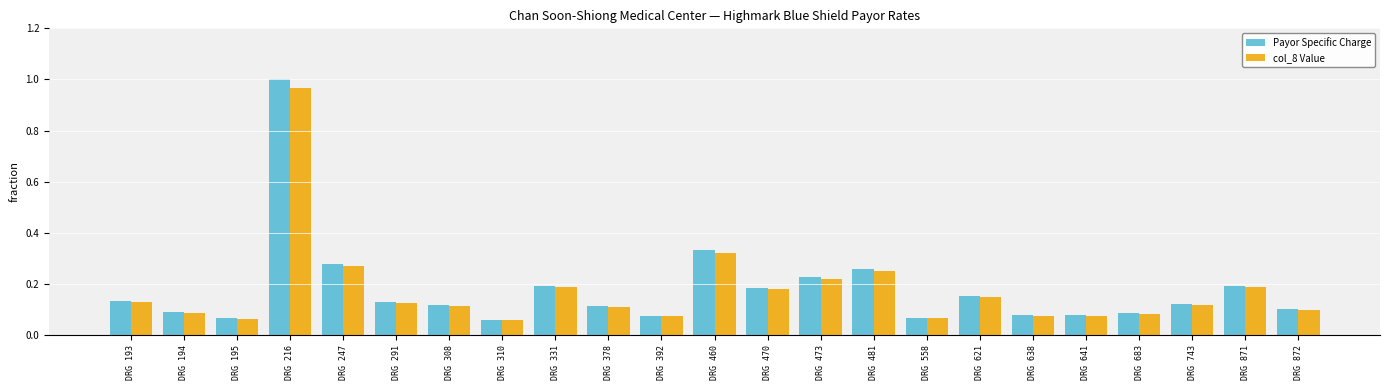

Is it true that Payor Specific Charge equals 1.0 at DRG 216?

True